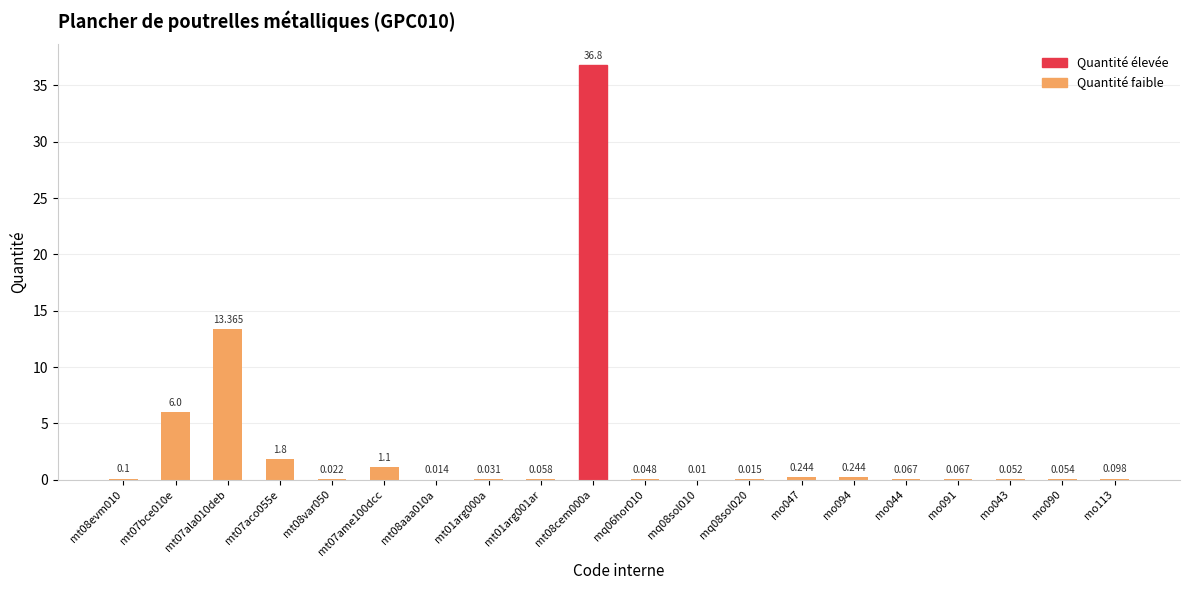

What is the average value?

3.0